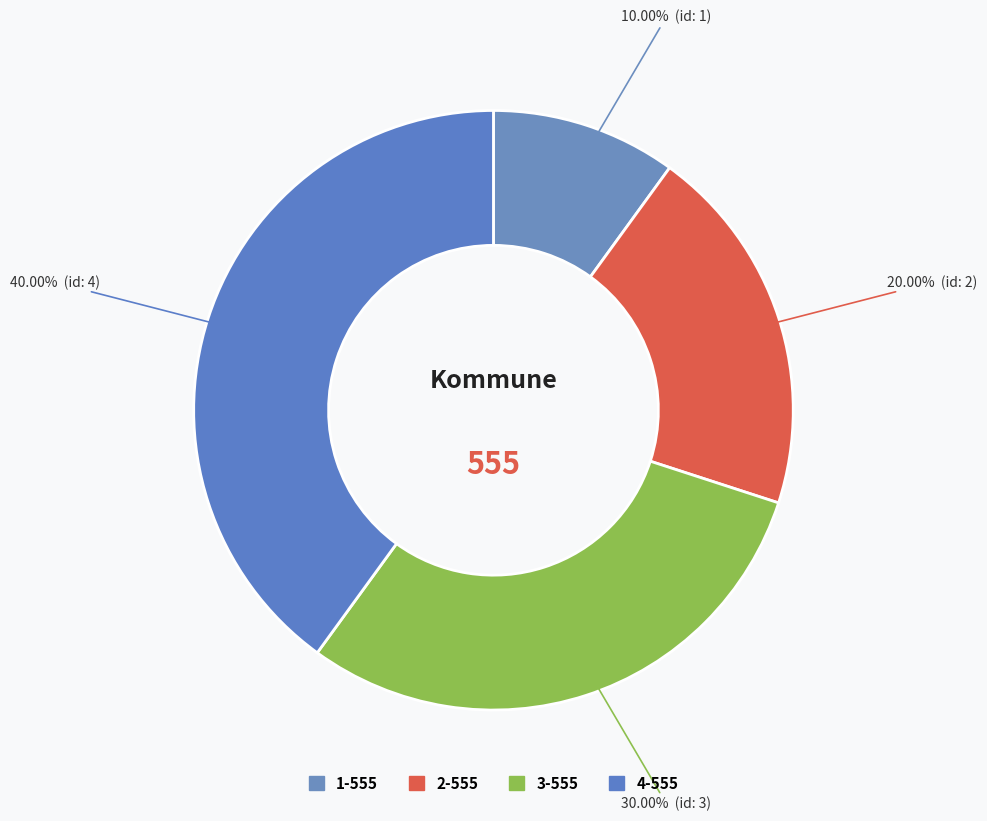

What is the total percentage of 4-555 and 2-555?

60.0%